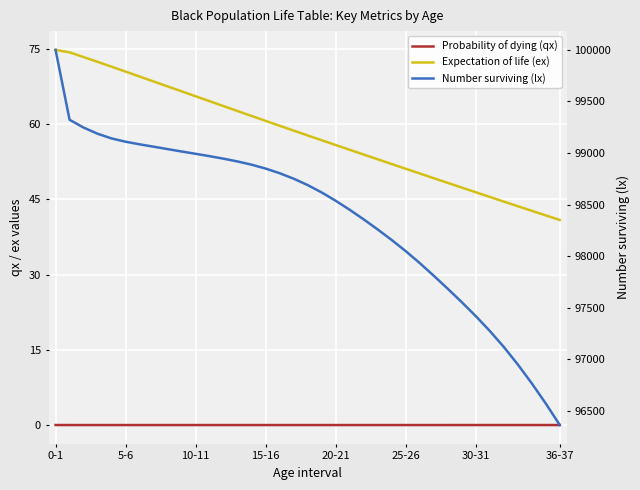

What is the value of the Number surviving (lx) point at the 20th from the left?

98618.2